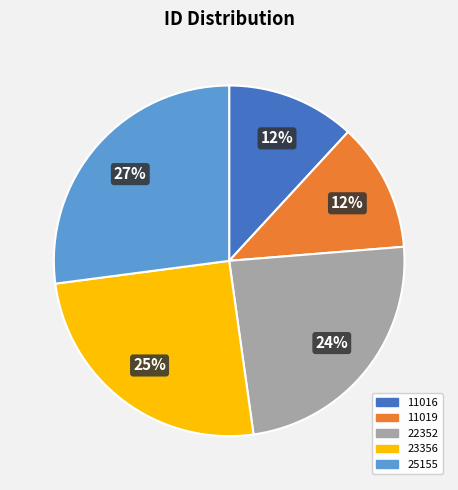

Is the sum of 22352 and 11016 greater than half?

No